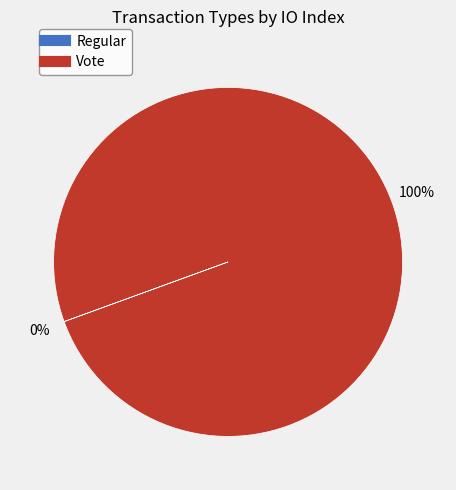

What is the largest slice in the pie chart?

Vote